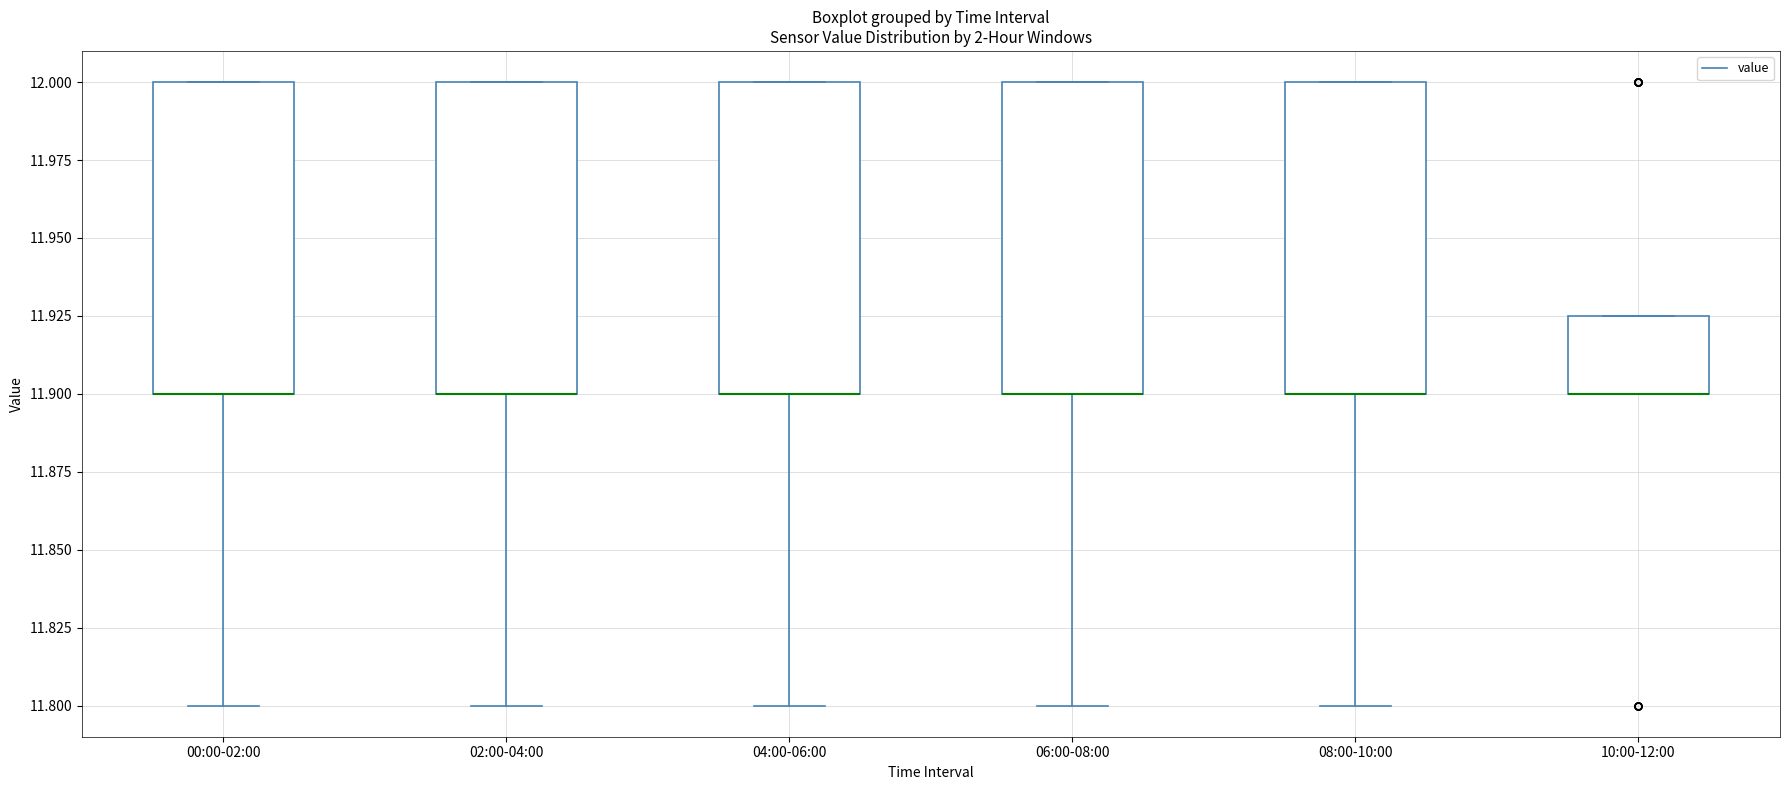

Reading left to right, read every box against the y-axis: the position of its median line, the range the box covers, and the ends of its whiskers. The values are not printed on the chart, so give them approximately, as read against the axis.

00:00-02:00: median 11.900 (drawn on the box's lower edge), box 11.900 to 12.000, whiskers 11.800 to 12.000
02:00-04:00: median 11.900 (drawn on the box's lower edge), box 11.900 to 12.000, whiskers 11.800 to 12.000
04:00-06:00: median 11.900 (drawn on the box's lower edge), box 11.900 to 12.000, whiskers 11.800 to 12.000
06:00-08:00: median 11.900 (drawn on the box's lower edge), box 11.900 to 12.000, whiskers 11.800 to 12.000
08:00-10:00: median 11.900 (drawn on the box's lower edge), box 11.900 to 12.000, whiskers 11.800 to 12.000
10:00-12:00: median 11.900 (drawn on the box's lower edge), box 11.900 to 11.925, whiskers 11.900 to 11.925